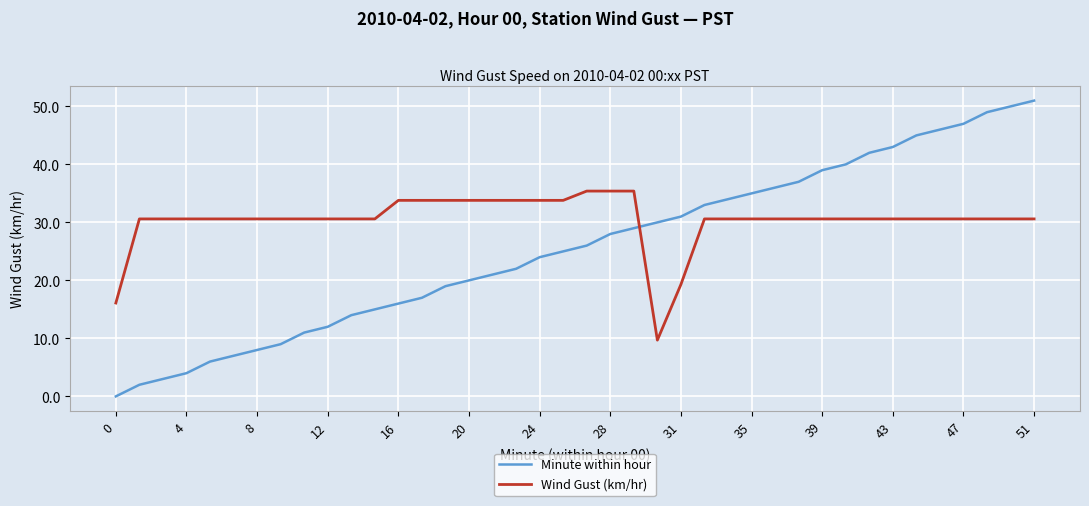

Which series has the largest total across all categories?

Wind Gust (km/hr)